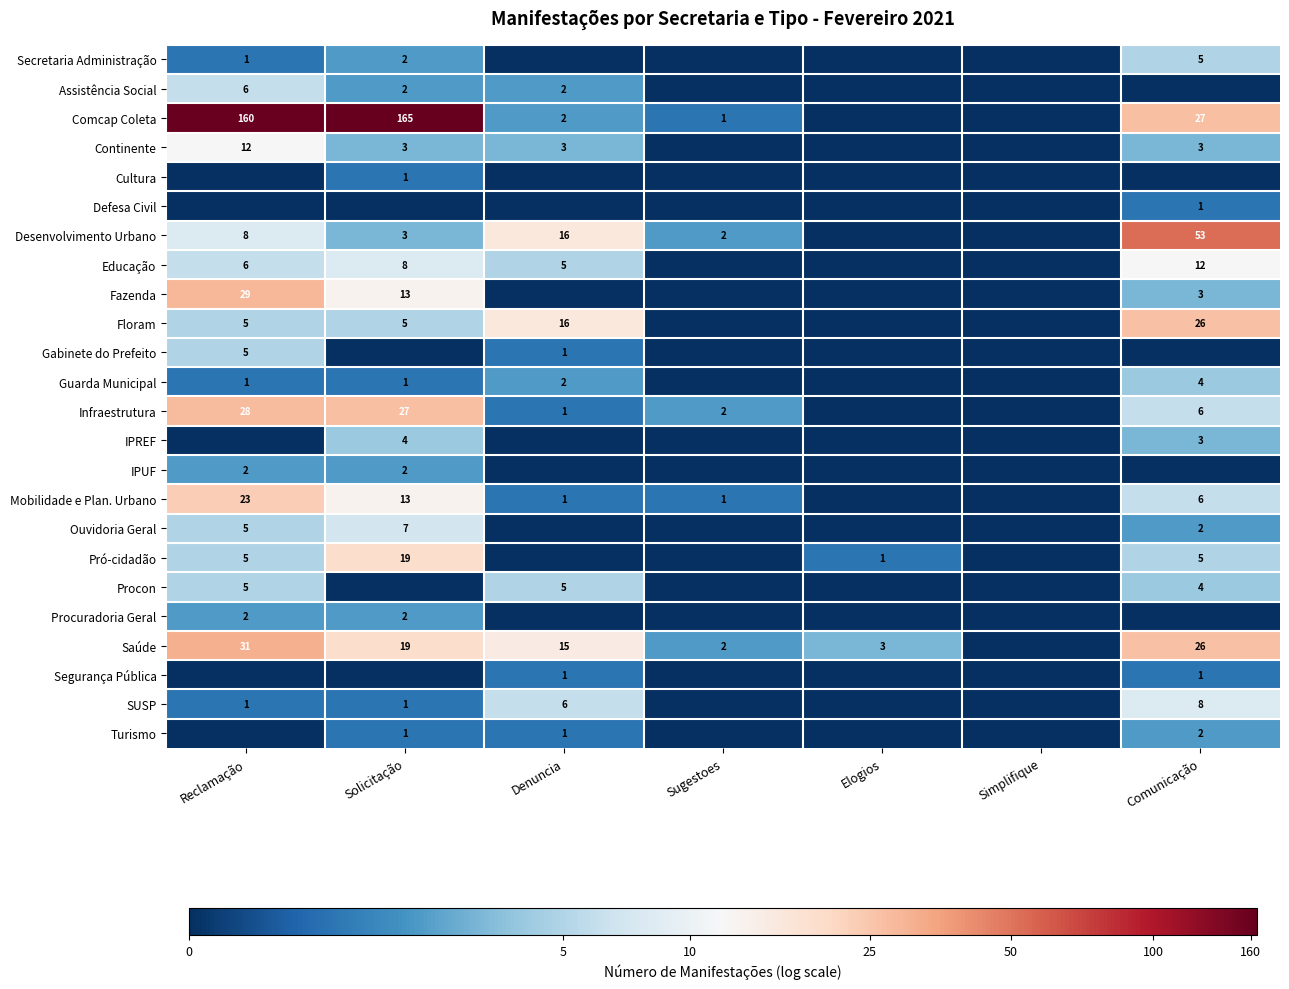

True or false: Floram has a value of 24 at Denuncia.

False